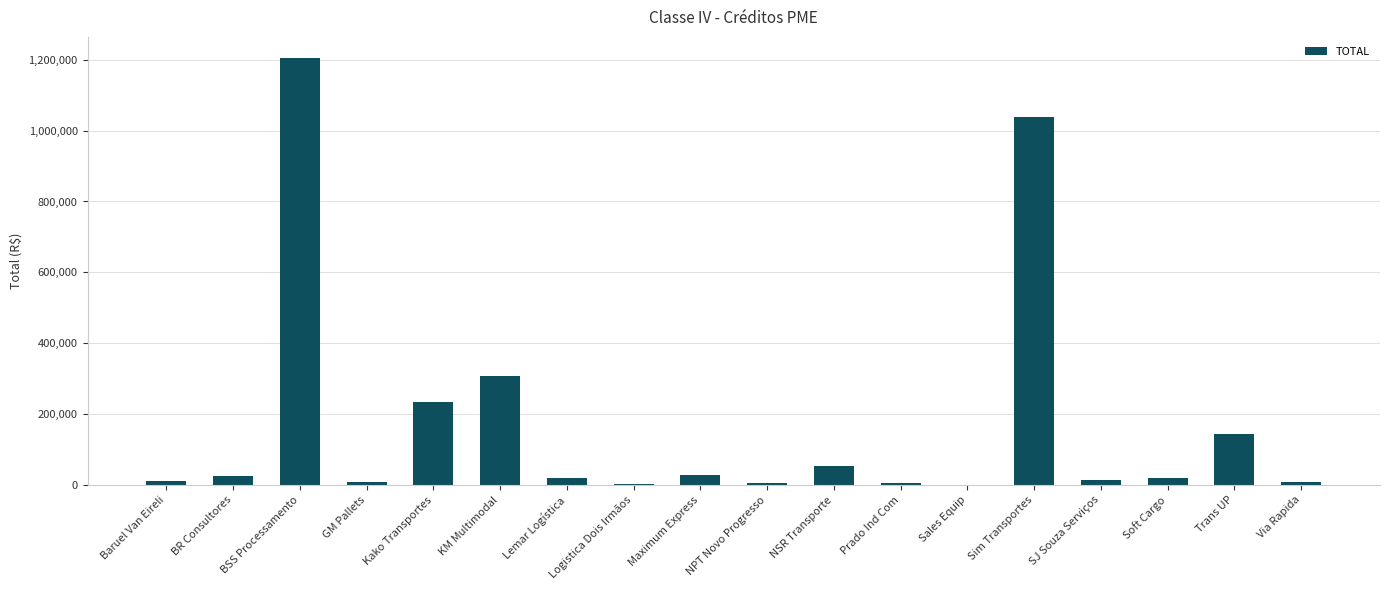

What is the greatest value displayed?

1204216.2